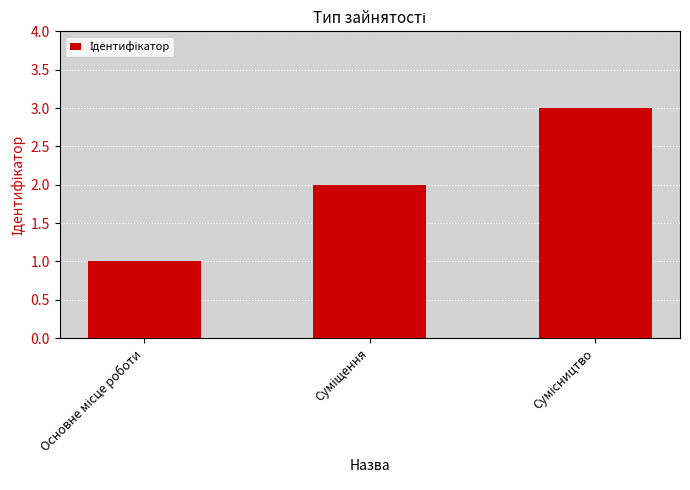

How many series are shown in this chart?

1